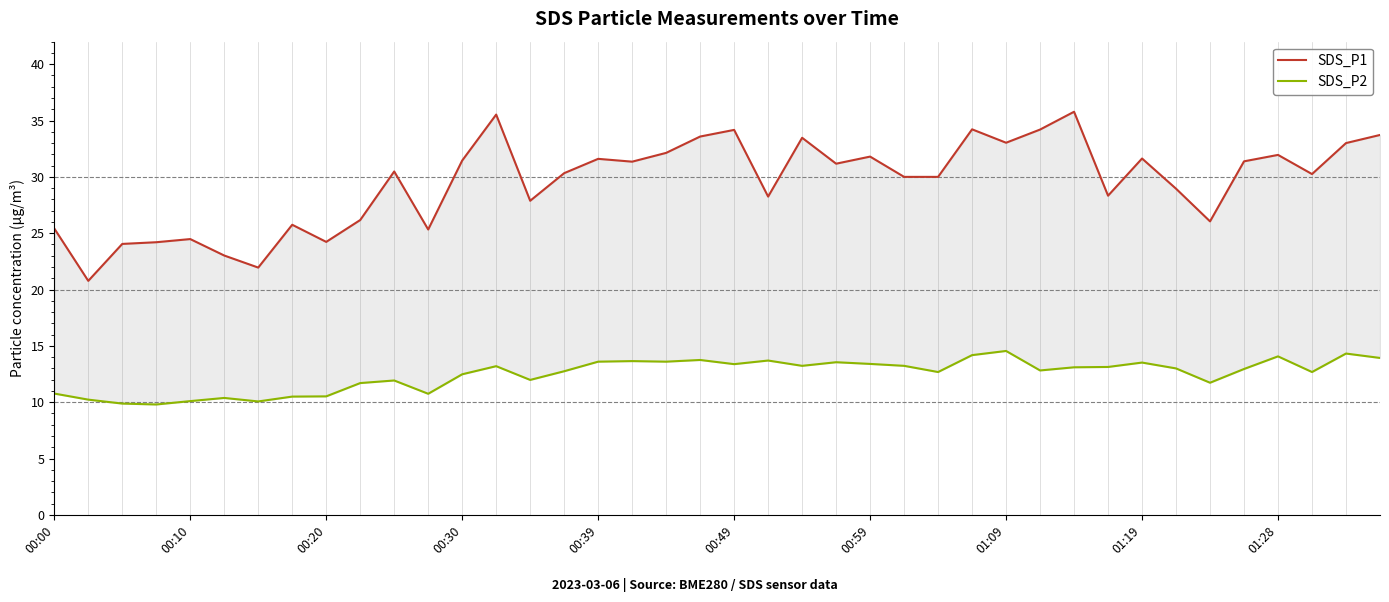

True or false: SDS_P2 has a value of 20.5 at 29.

False